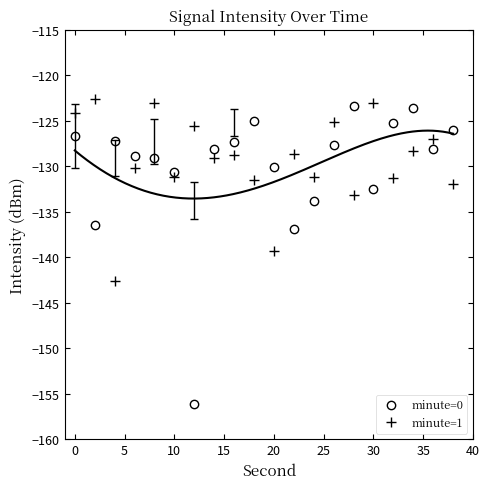

What value does the minute=1 series have at 0?

-124.2